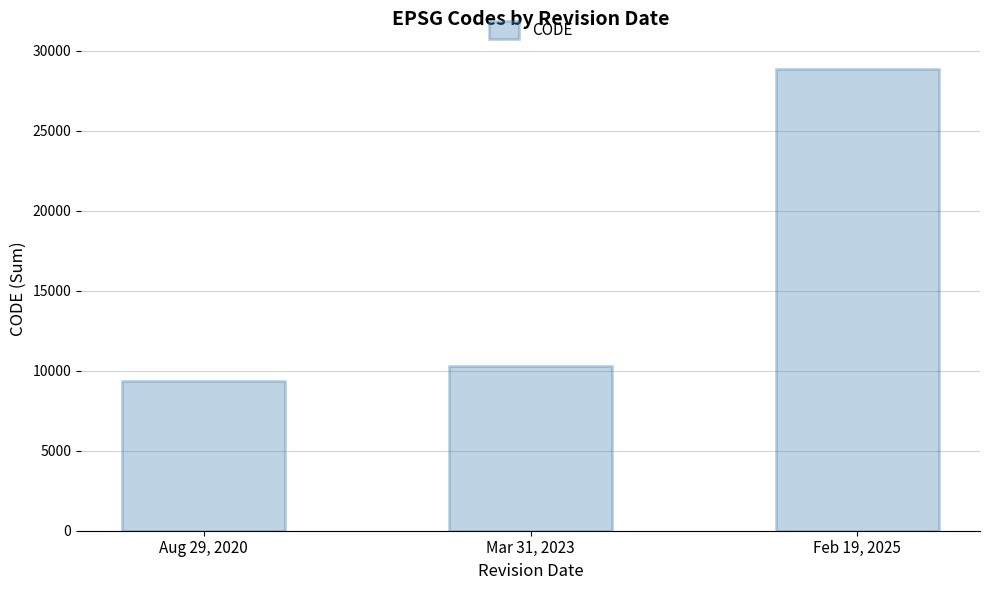

The value at Mar 31, 2023 is 16104. True or false?

False